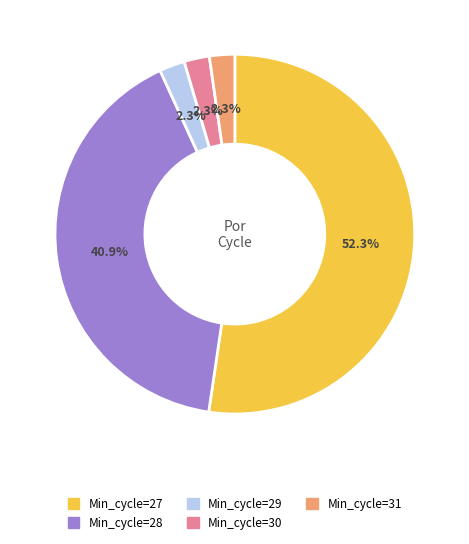

Is the sum of Min_cycle=30 and Min_cycle=29 greater than half?

No